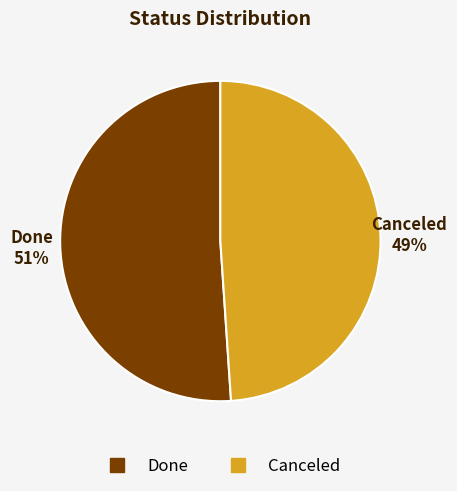

True or false: Canceled accounts for 49% of the total.

True